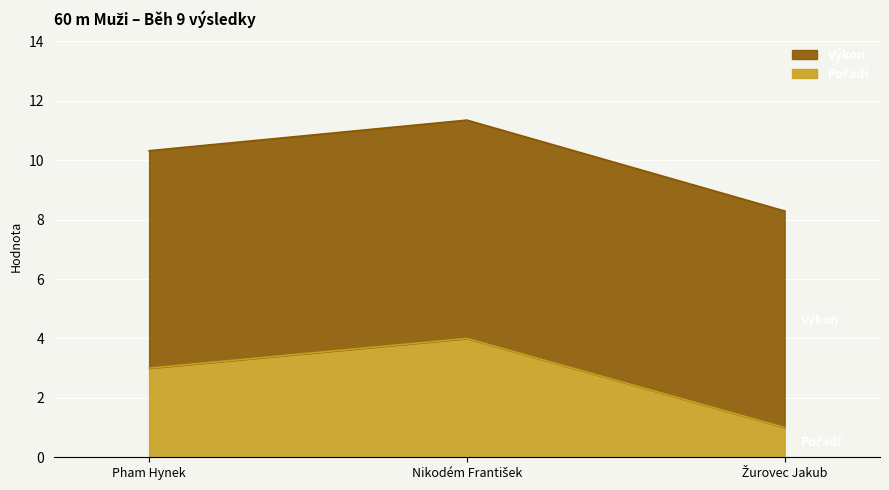

Reading right to left, list all the values displayed in this chart.

Pořadí: 1.0	4.0	3.0
Výkon: 8.3	11.3	10.3